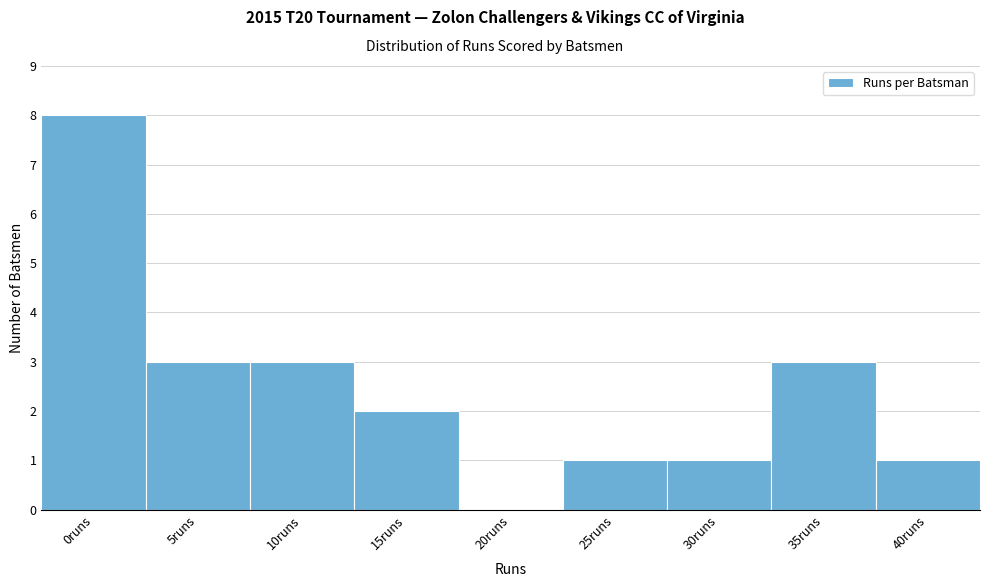

Reading left to right, extract all data points from this chart.

0runs=8	5runs=3	10runs=3	15runs=2	20runs=0	25runs=1	30runs=1	35runs=3	40runs=1